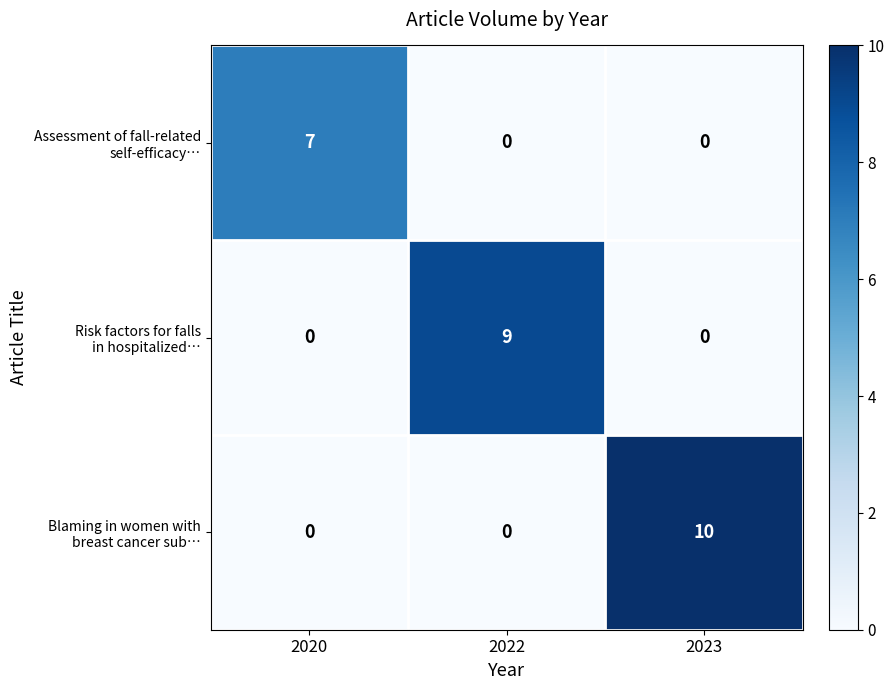

What is the spread (max minus min) of values at 2023?

10